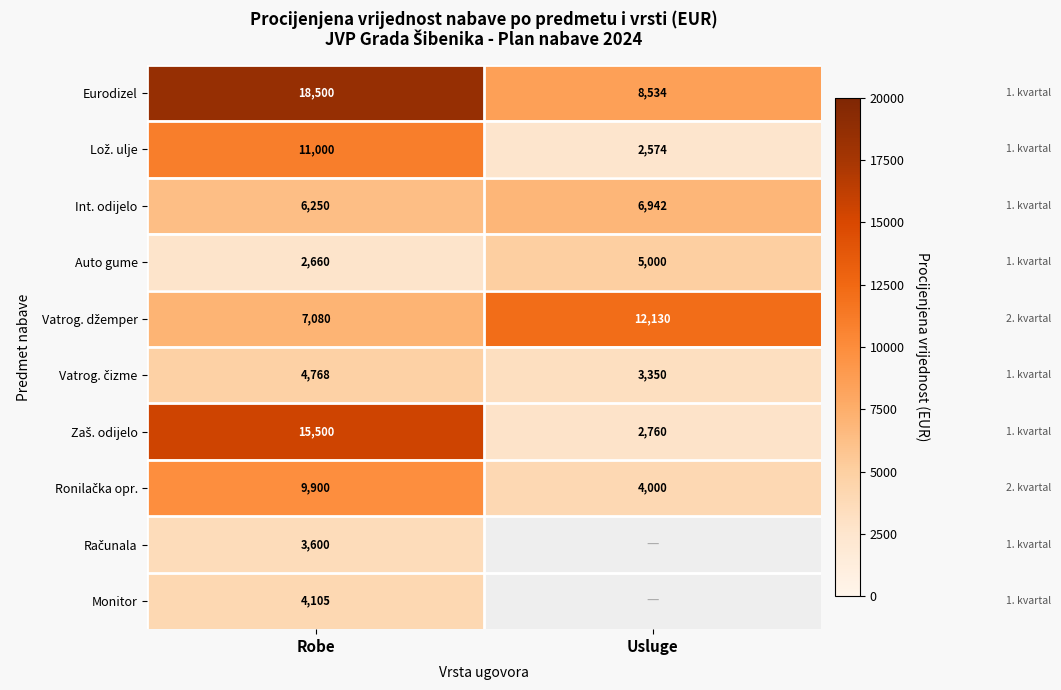

Which has a higher value, Usluge or Robe?

Robe